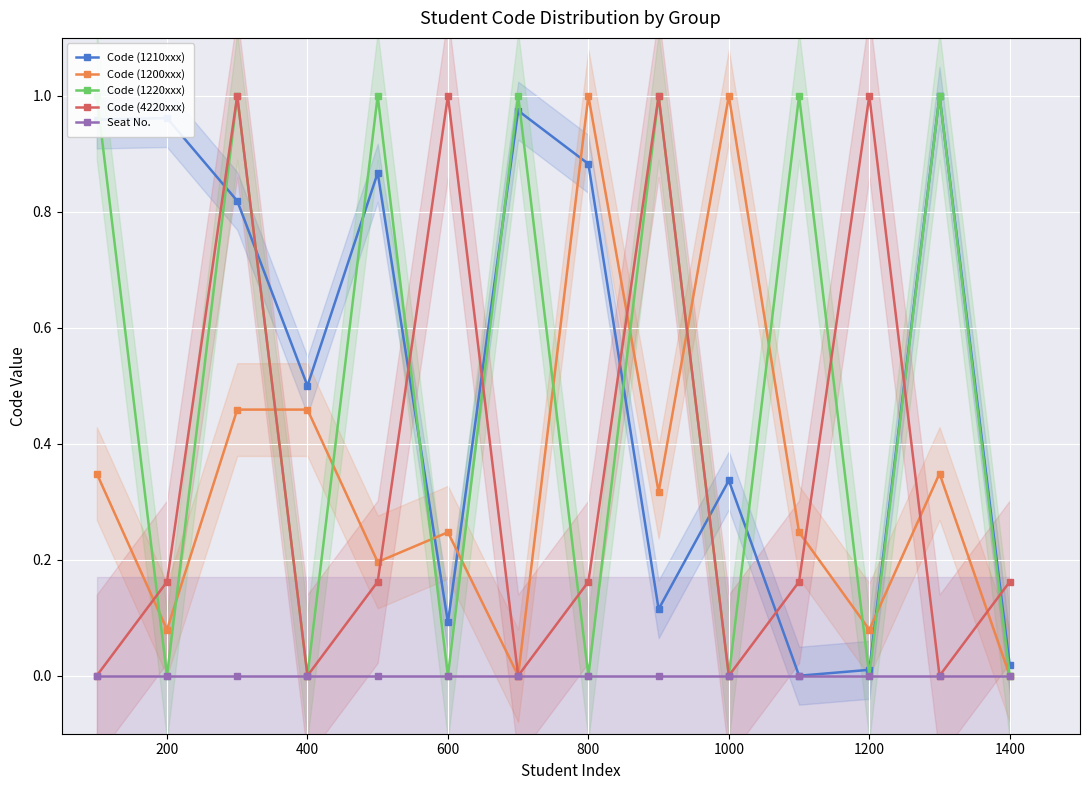

True or false: Code (4220xxx) has more than 2 interior local peaks.

True